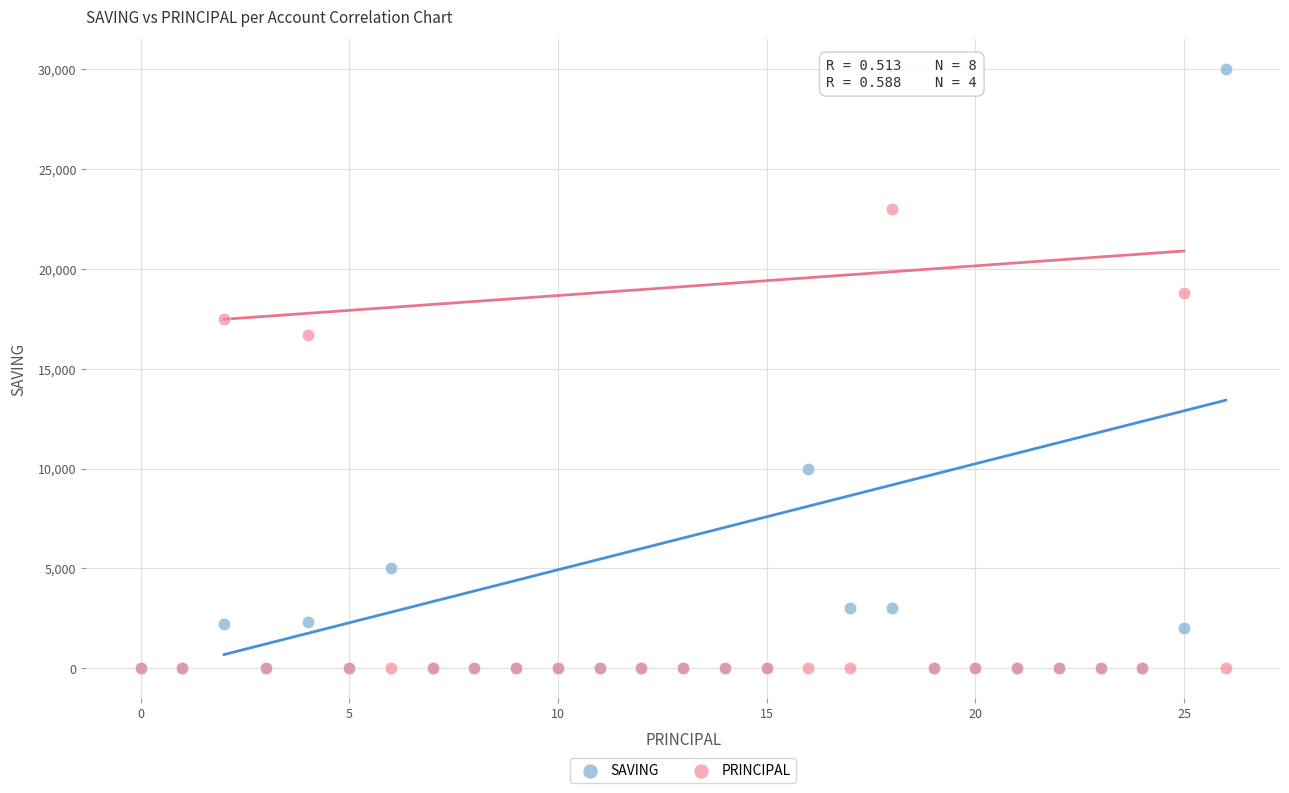

Which series contains the highest Y value?

SAVING